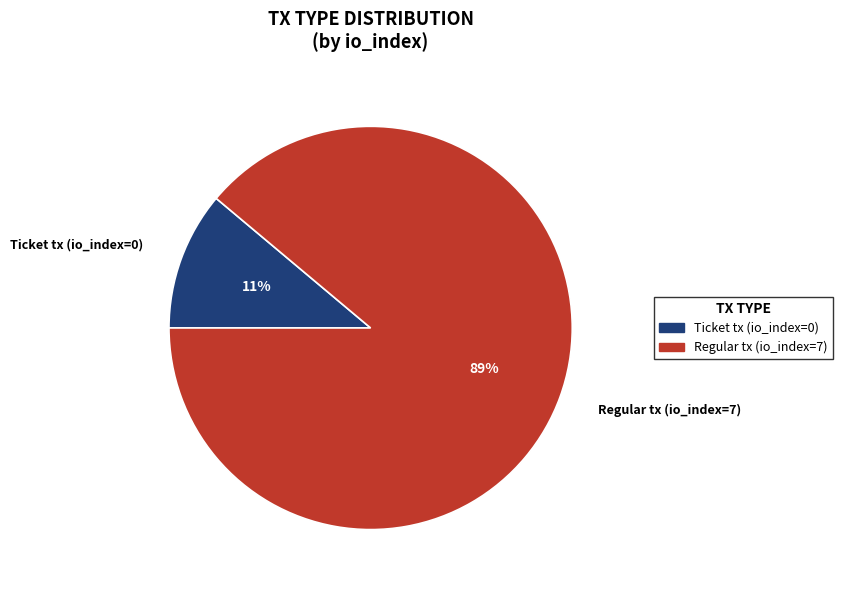

To the nearest percent, what is the average slice percentage?

50%